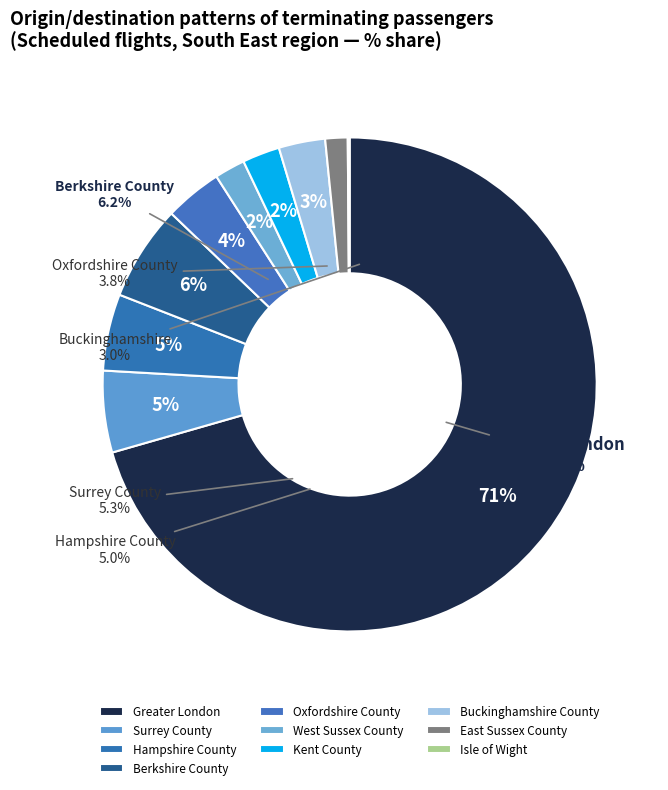

To the nearest percent, what portion does Buckinghamshire County represent?

3%